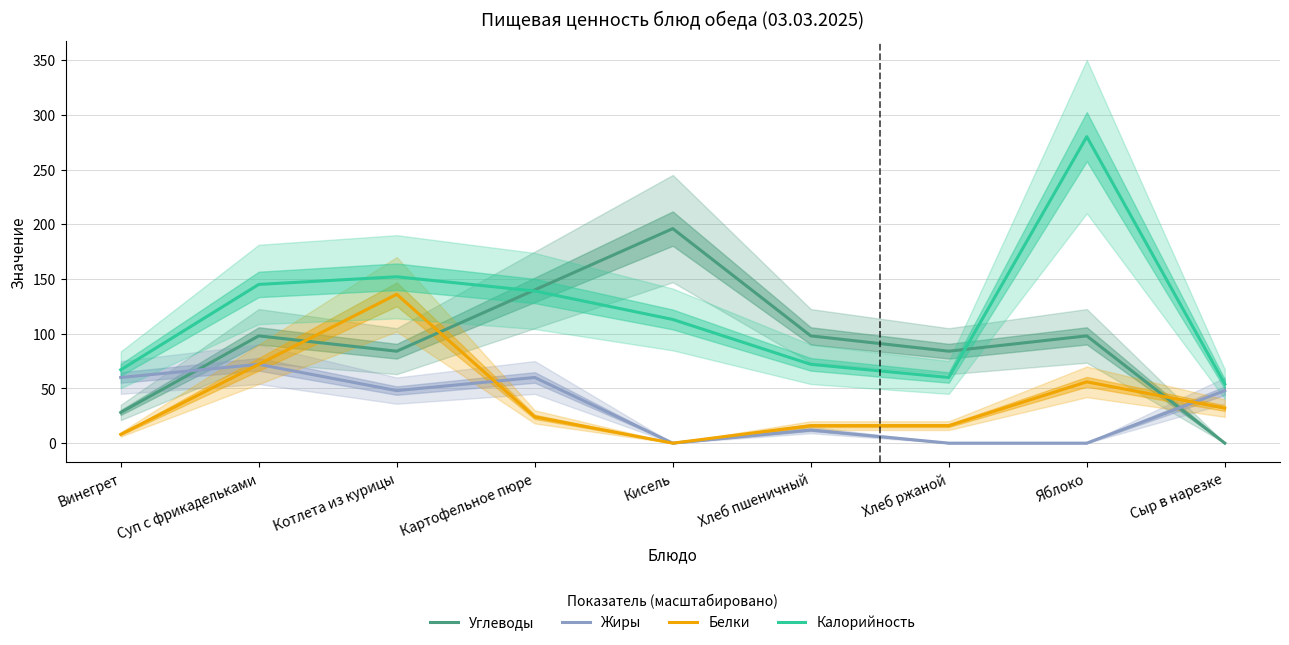

Where is Углеводы nearest to the value 98?

Суп с фрикадельками